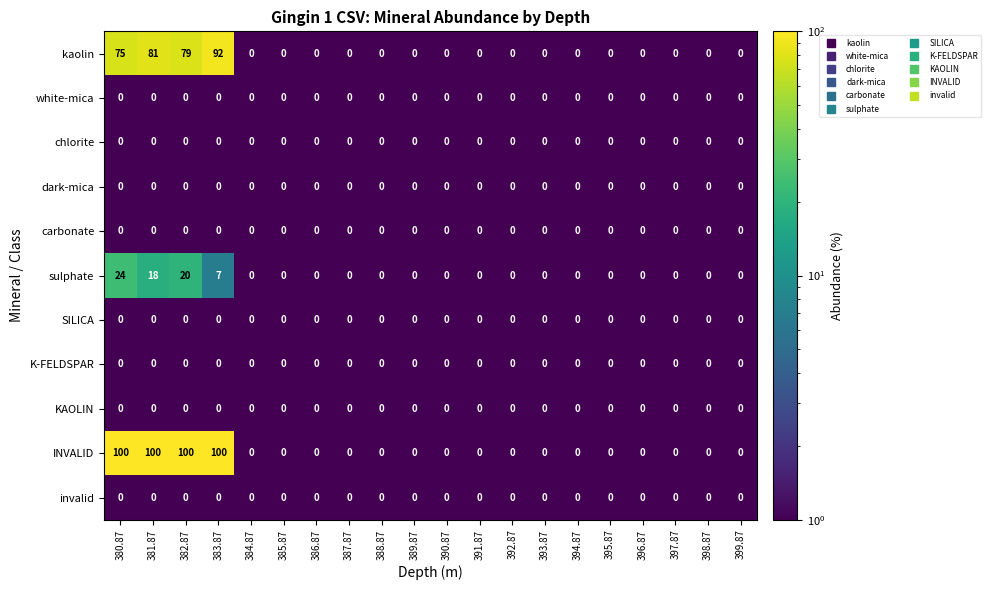

Which series has the largest total across all categories?

INVALID